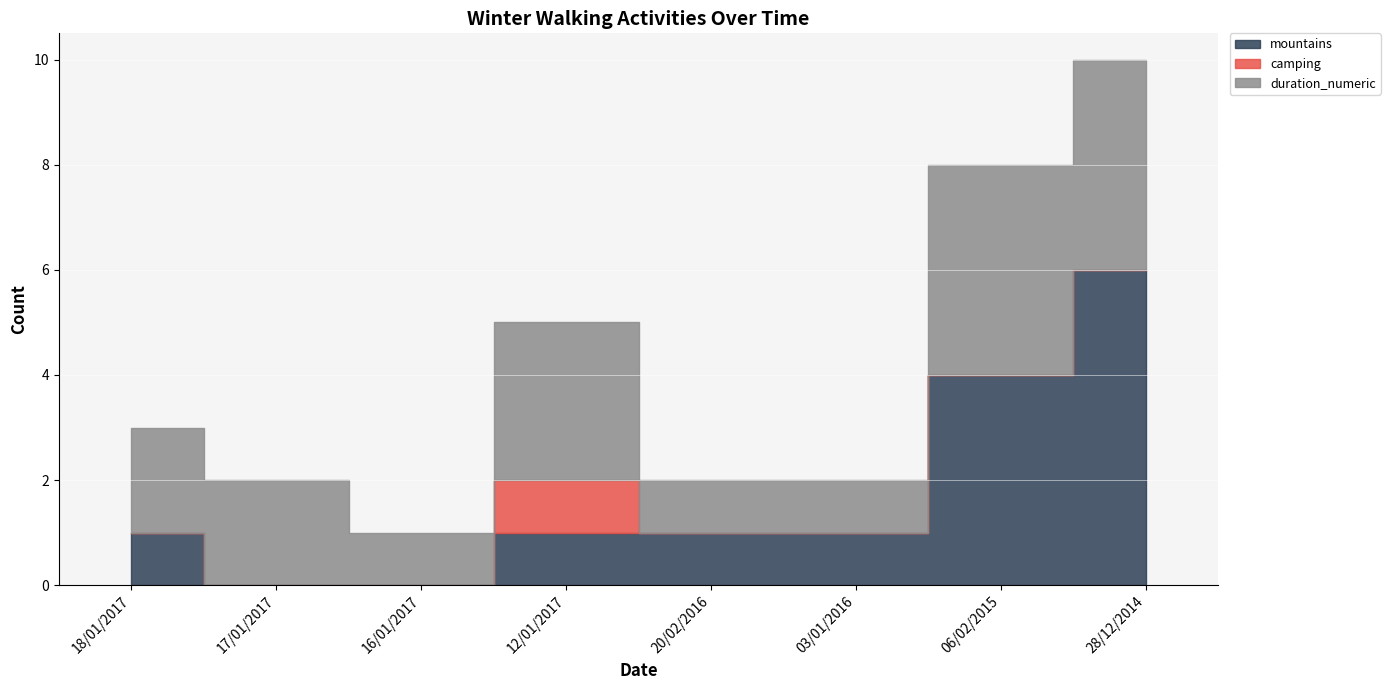

True or false: camping has a value of 0 at 20/02/2016.

True